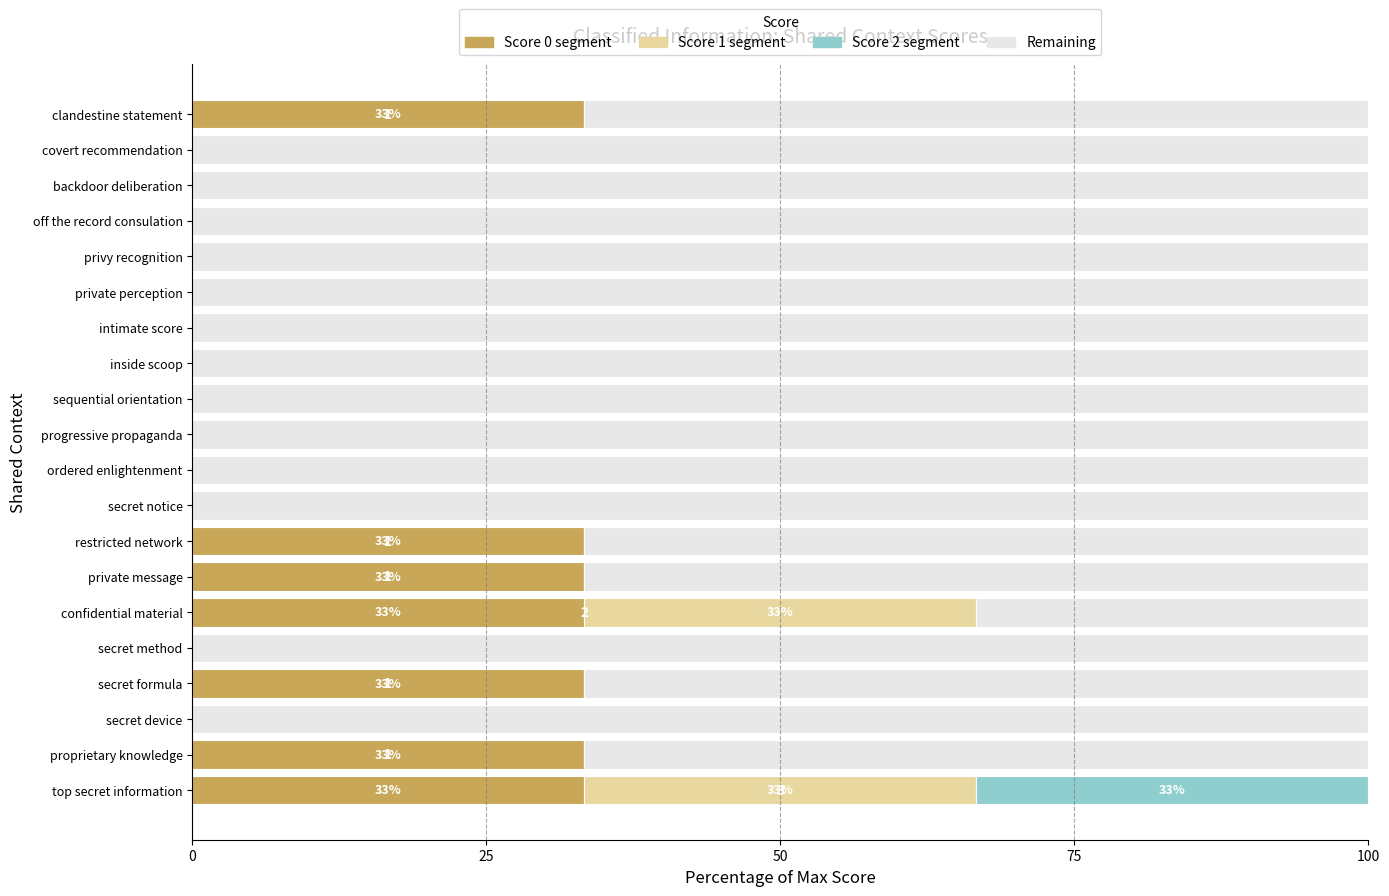

What is the total value across all series at secret device?

100.0